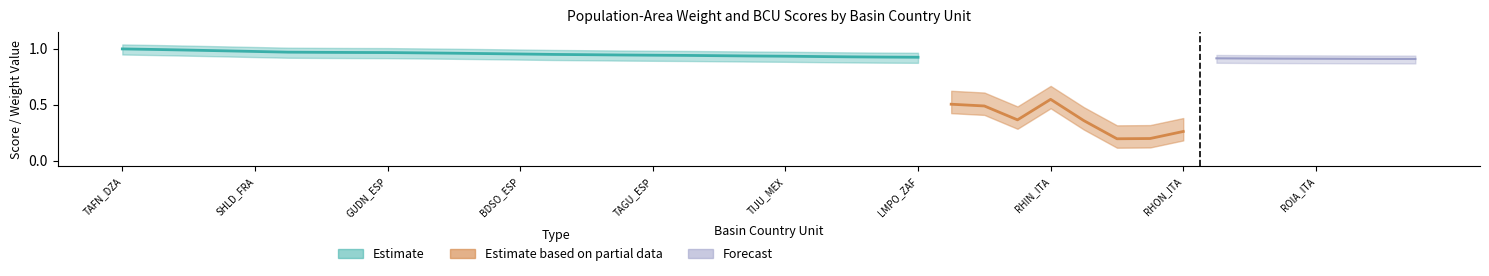

At which label does avg_score reach its minimum?

EBRO_FRA